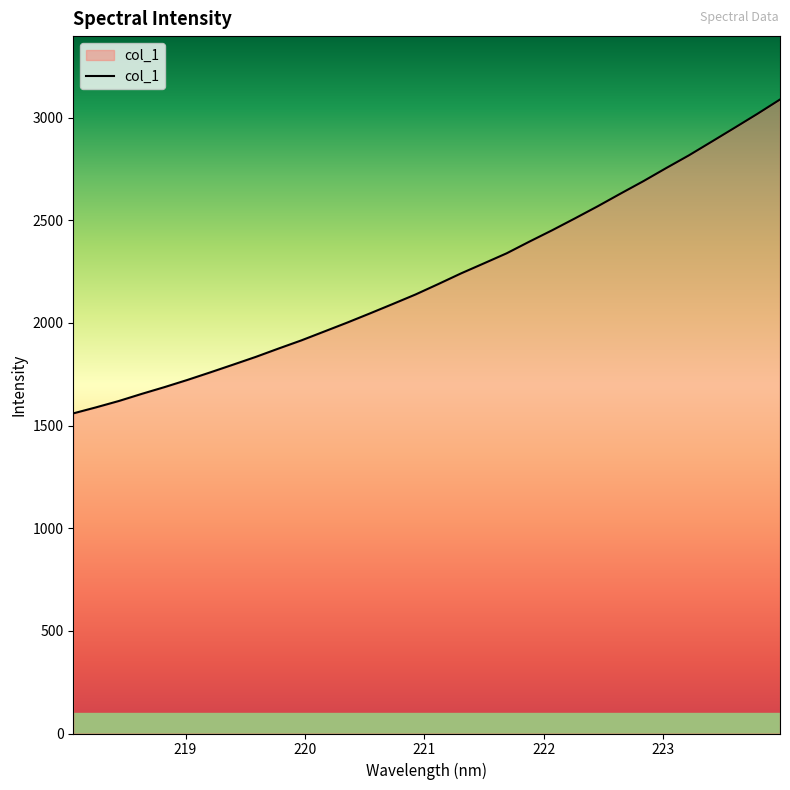

What is the smallest value displayed?

1559.6